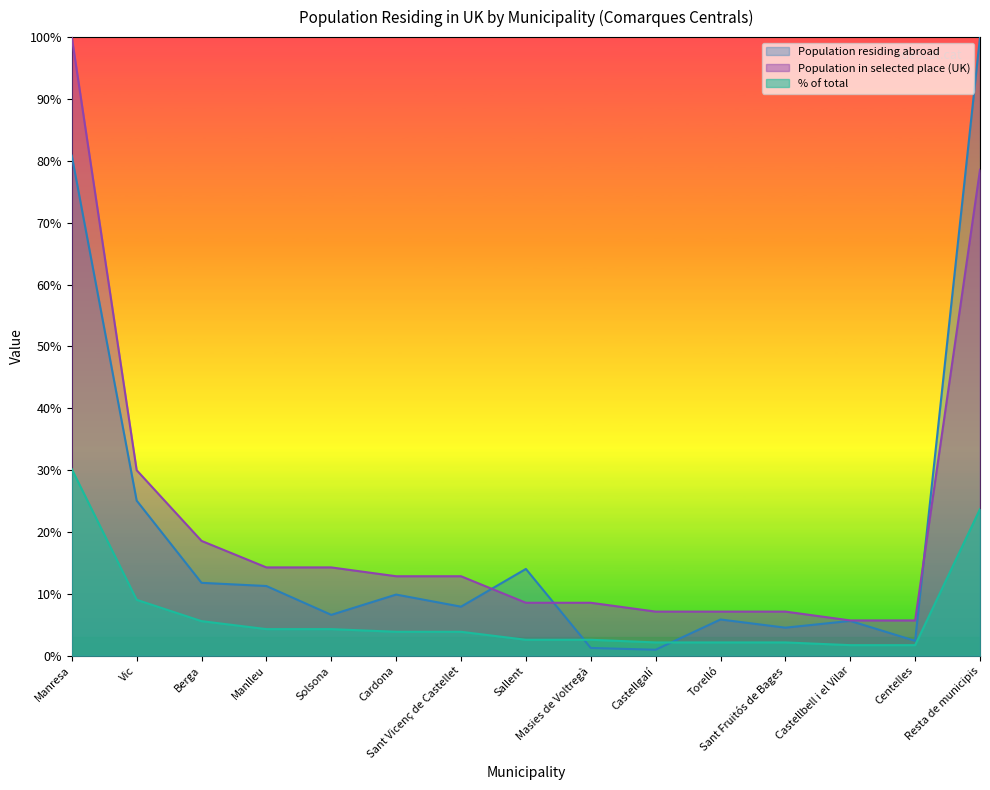

Is it true that % of total equals 0.6 at Sallent?

False